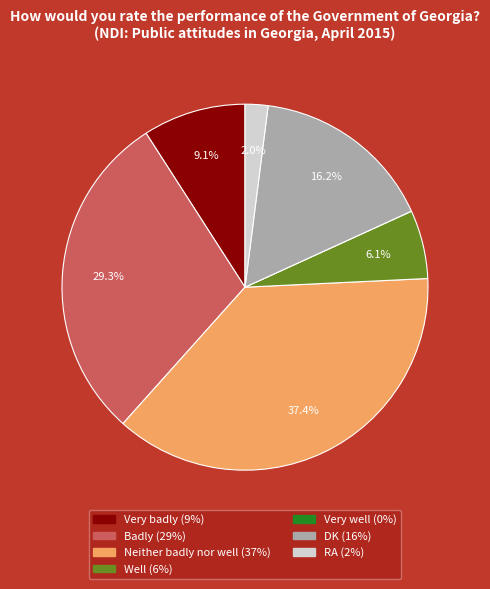

Is the sum of RA and Badly greater than half?

No